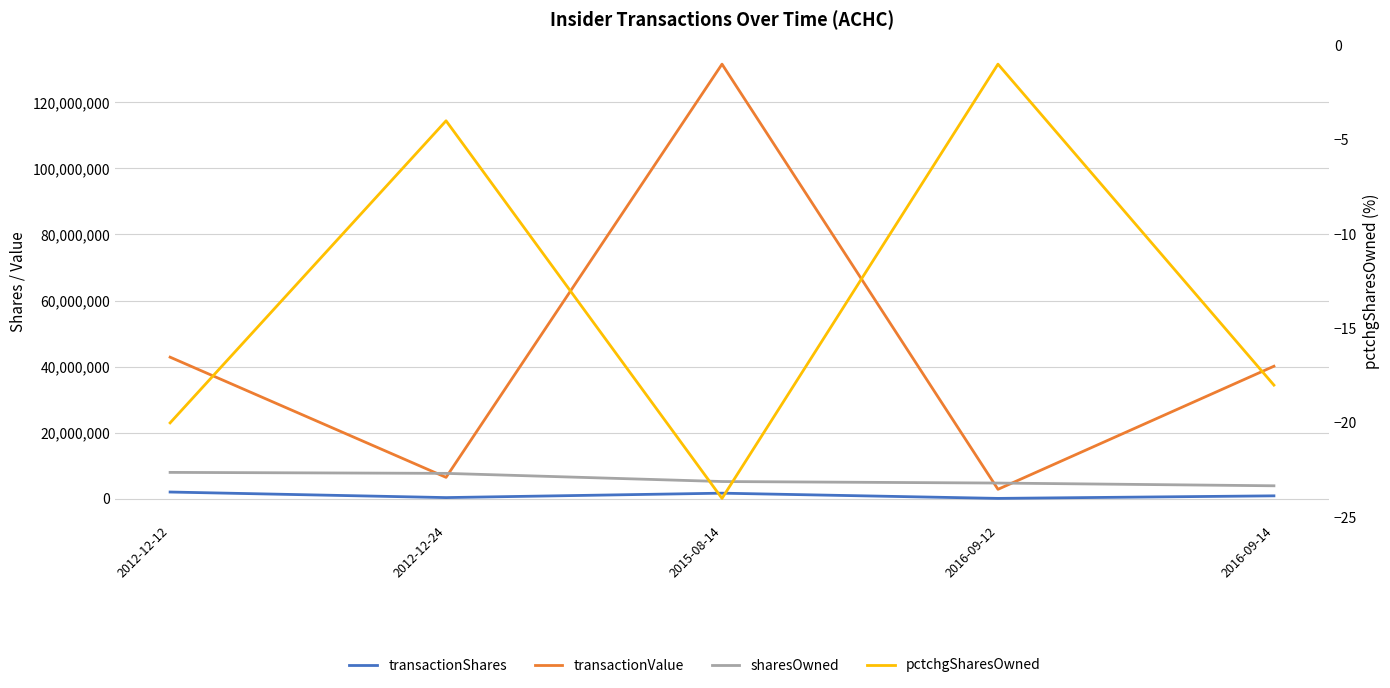

What is the average value of the pctchgSharesOwned series?

-13